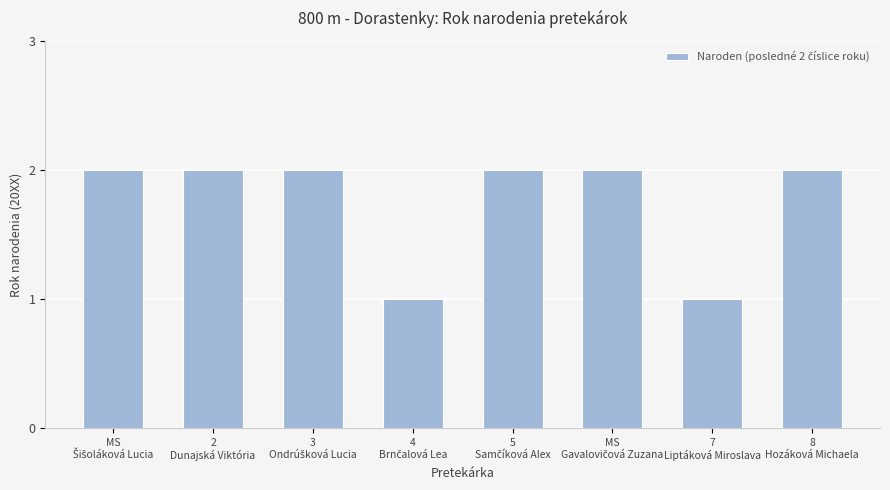

Reading right to left, extract all data points from this chart.

2	1	2	2	1	2	2	2